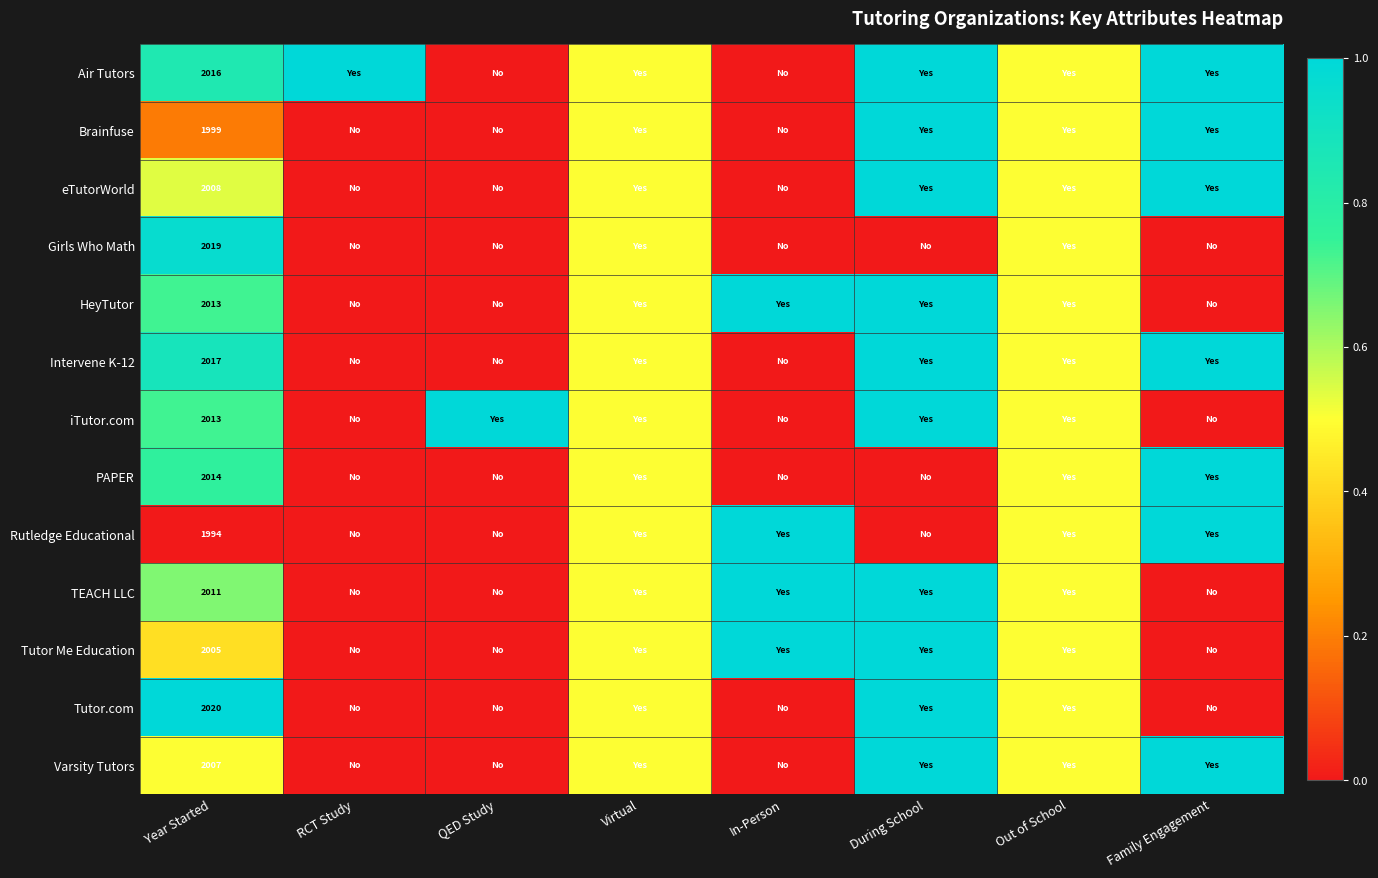

Is it true that Rutledge Educational equals 1302.3 at Year Started?

False